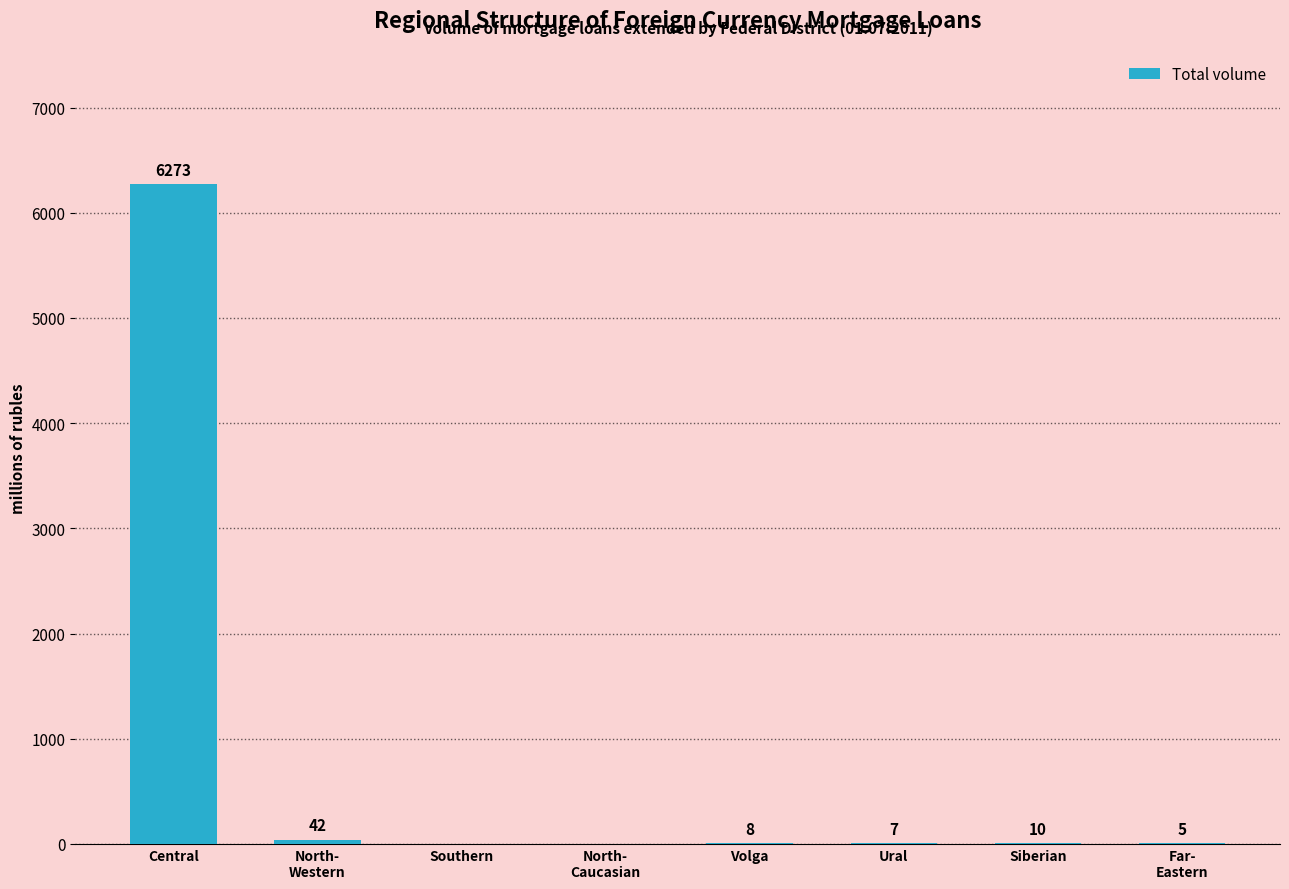

Which category has the highest value across all series?

Central